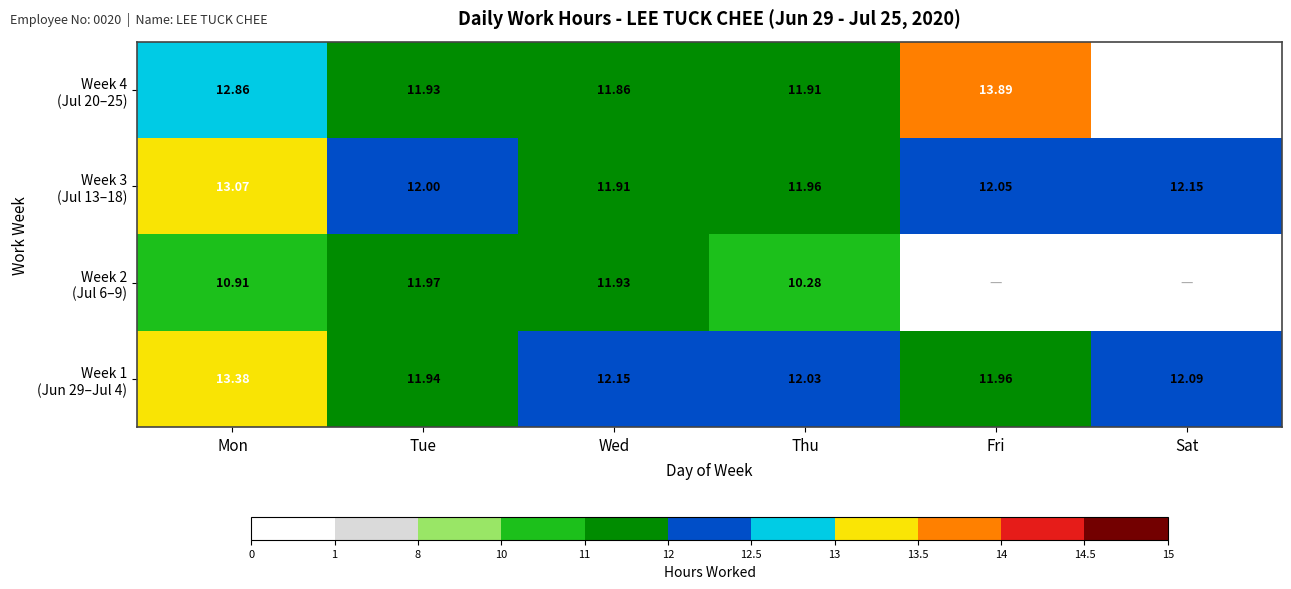

The Week 4 (Jul 20–25) series shows 5.2 at Sat. True or false?

False